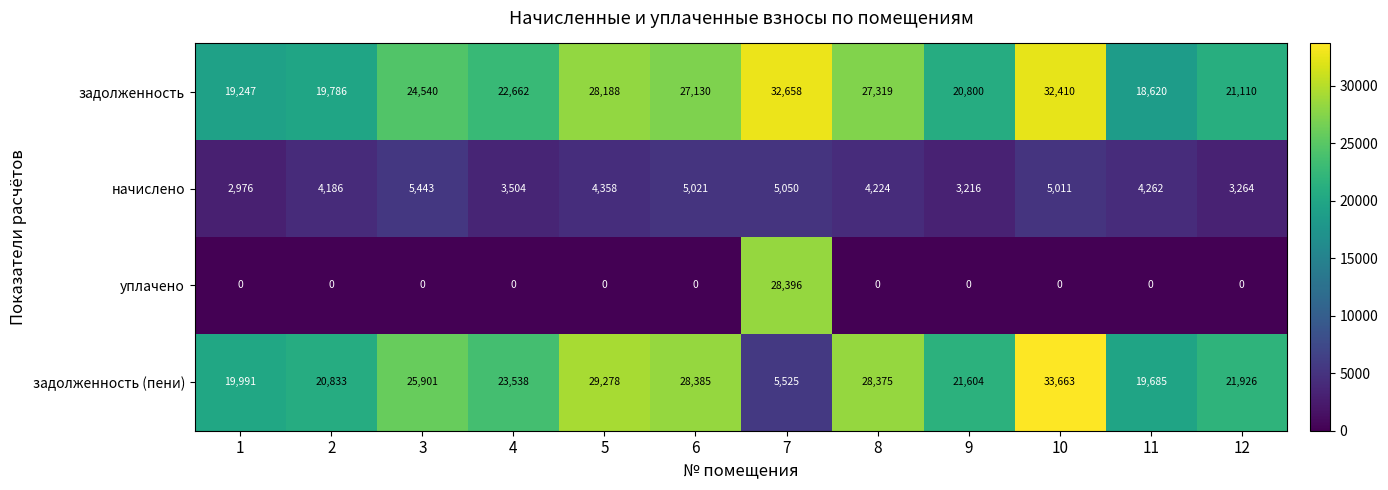

Rank the series at 4 from highest to lowest value.

задолженность (пени), задолженность, начислено, уплачено